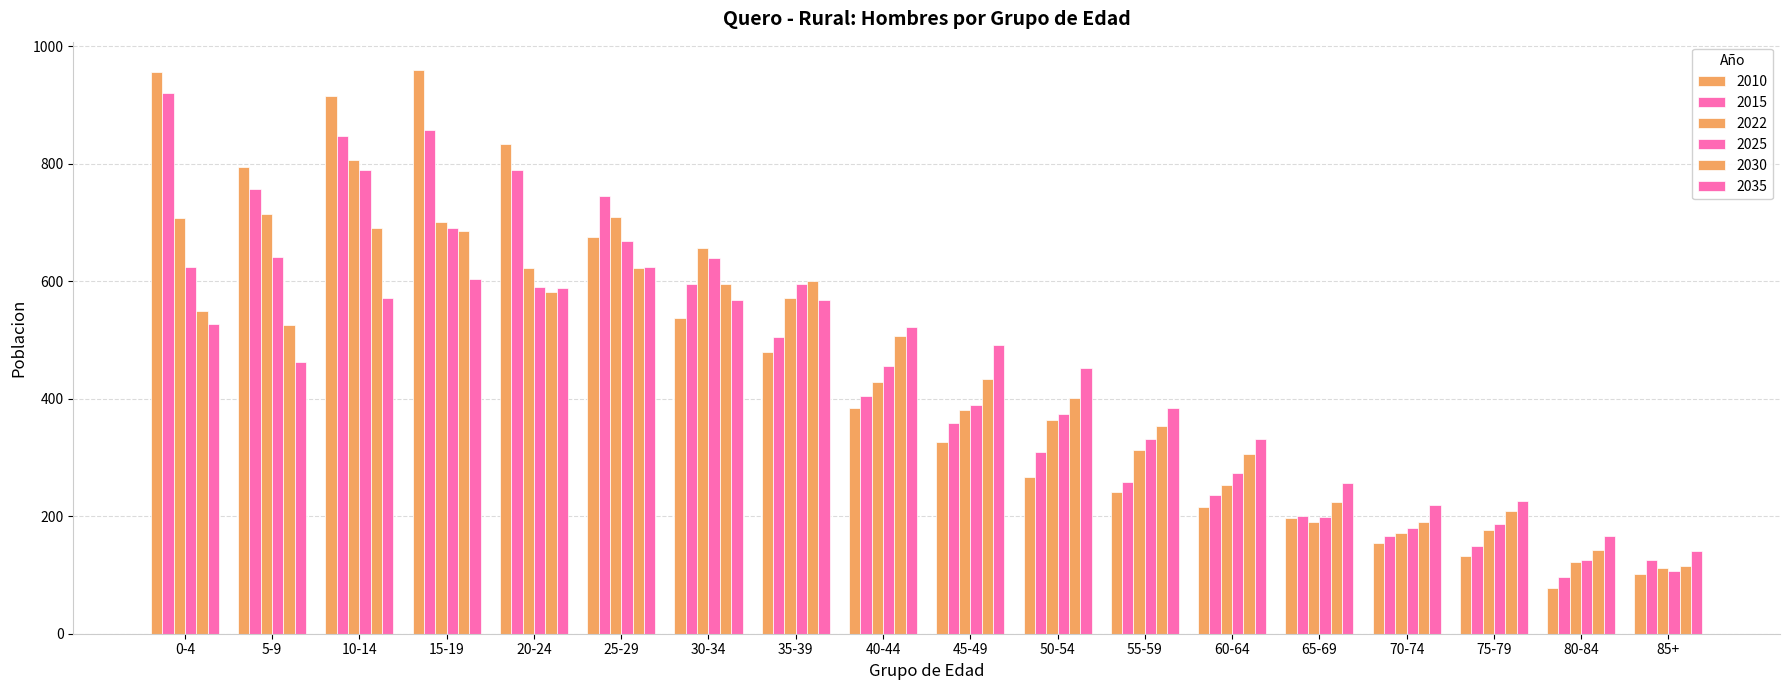

How many data points does each series have?

18